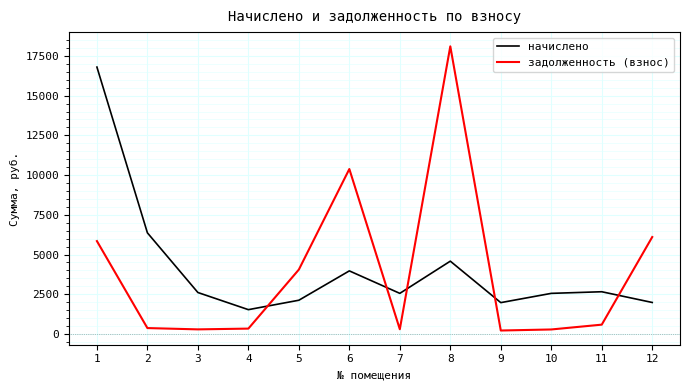

What is the approximate value of задолженность (взнос) at 1?

5846.6